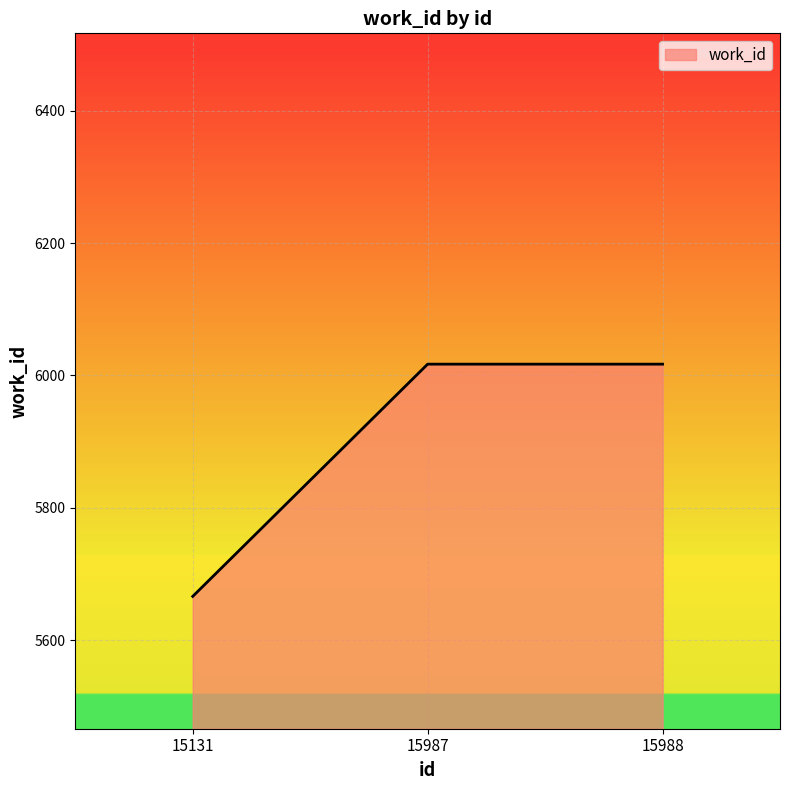

How many lines are shown in the chart?

1